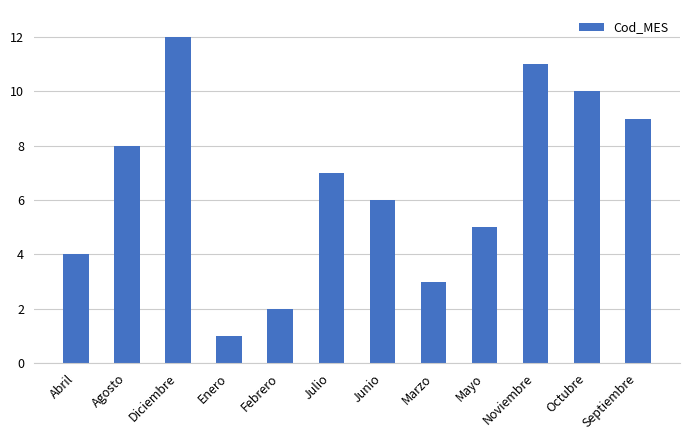

Reading right to left, list all the values displayed in this chart.

9	10	11	5	3	6	7	2	1	12	8	4